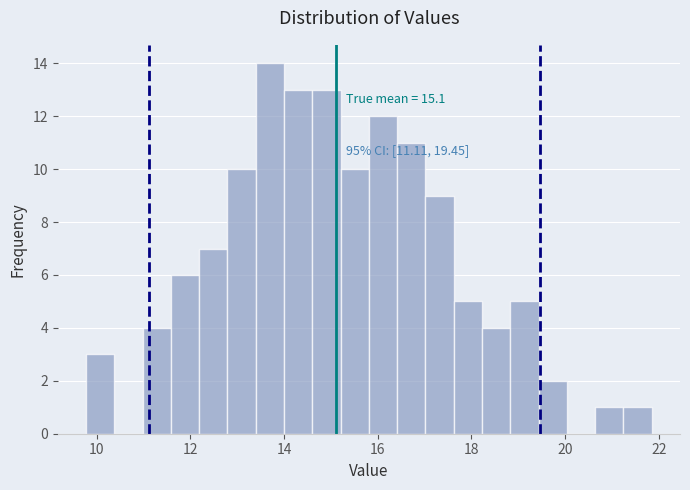

Around what value on the x-axis is the tallest bar? Give the approximate position of its centre, as read against the axis.

13.6